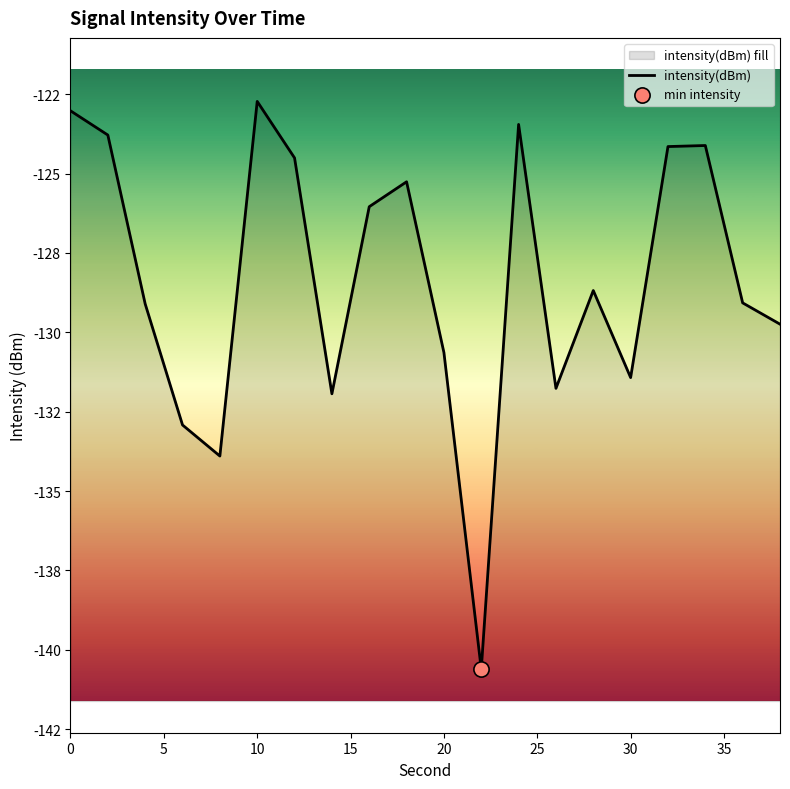

Between 5 and 20, which is larger?

5